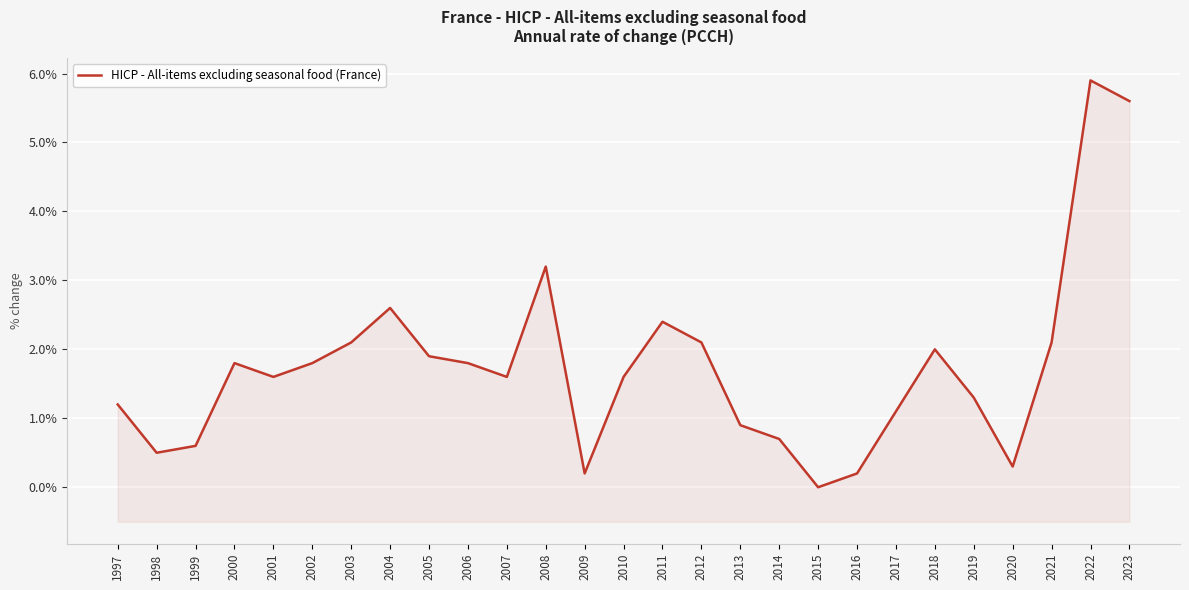

Between 2011 and 2017, which is larger?

2011